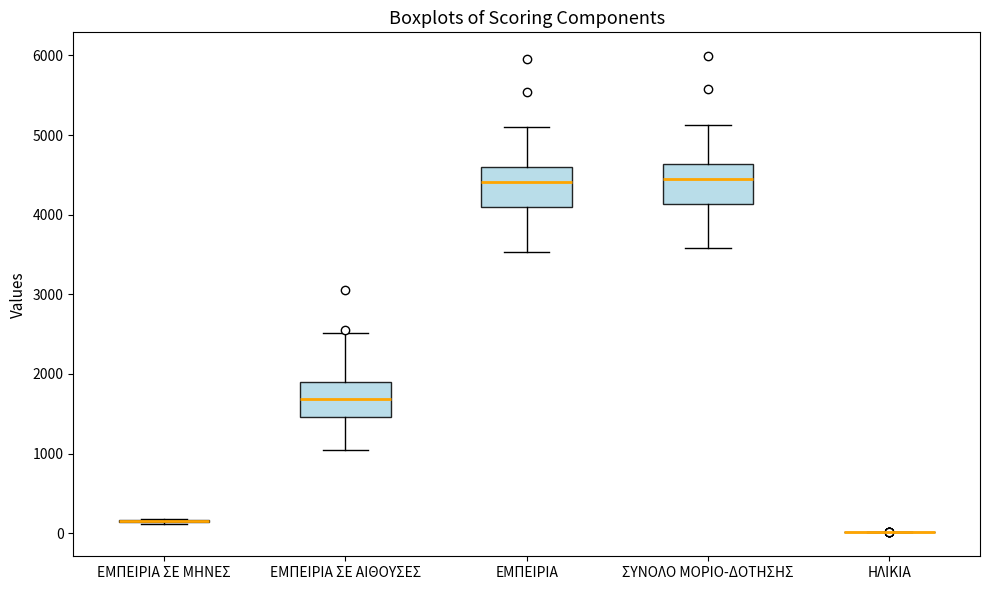

Where is the upper edge of the box for ΕΜΠΕΙΡΙΑ ΣΕ ΑΙΘΟΥΣΕΣ on the y-axis? The values are not printed on the chart, so give them approximately, as read against the axis.

1900